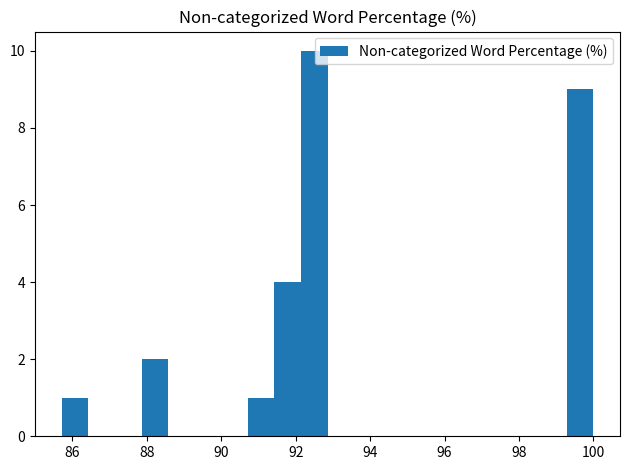

Around what value on the x-axis is the tallest bar? Give the approximate position of its centre, as read against the axis.

92.6